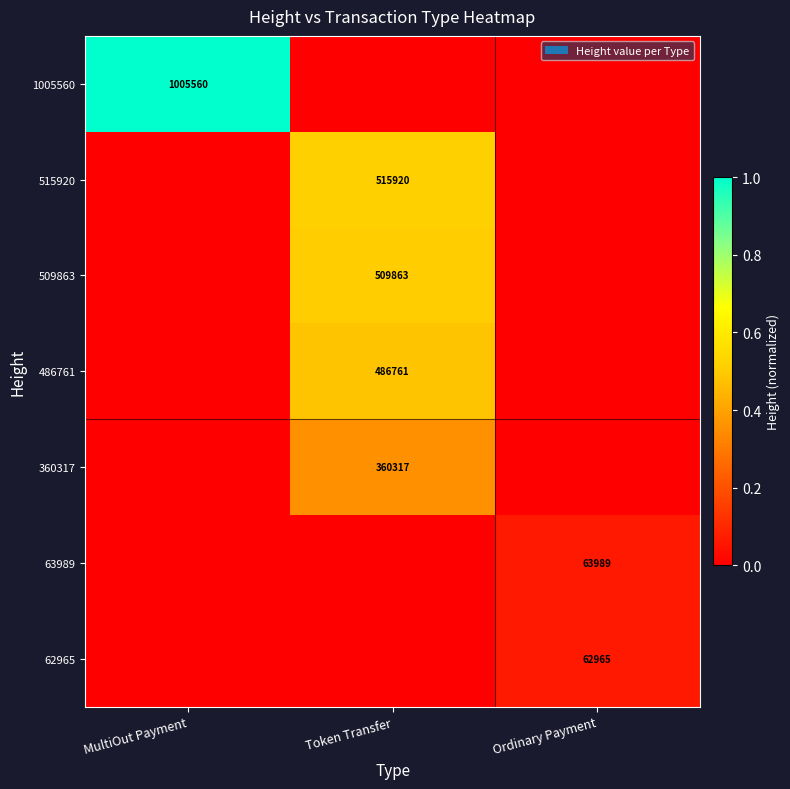

At which category is the sum across all series the highest?

Token Transfer